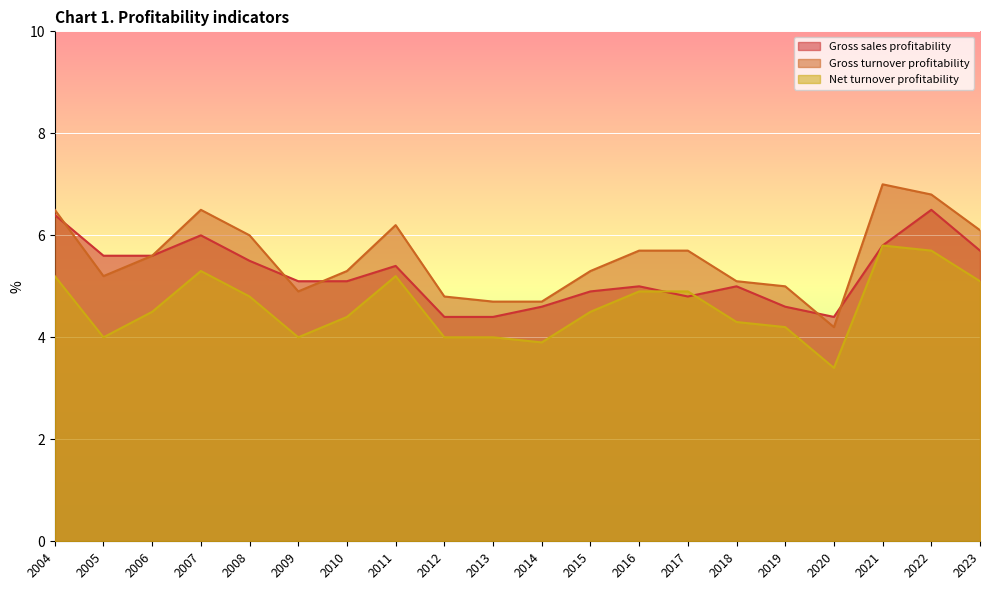

What are all the series names shown in the legend?

Gross sales profitability, Gross turnover profitability, Net turnover profitability